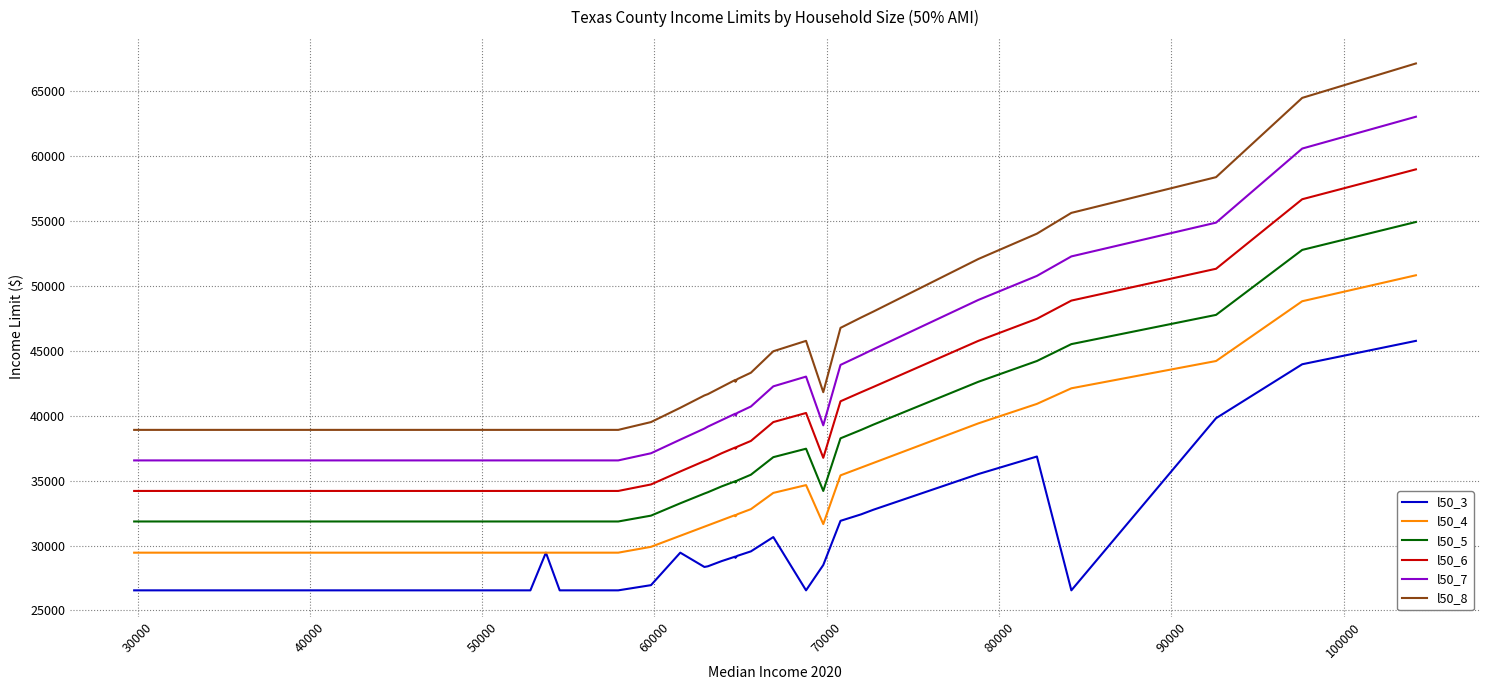

True or false: l50_8 has more than 0 points higher than both neighbors.

True